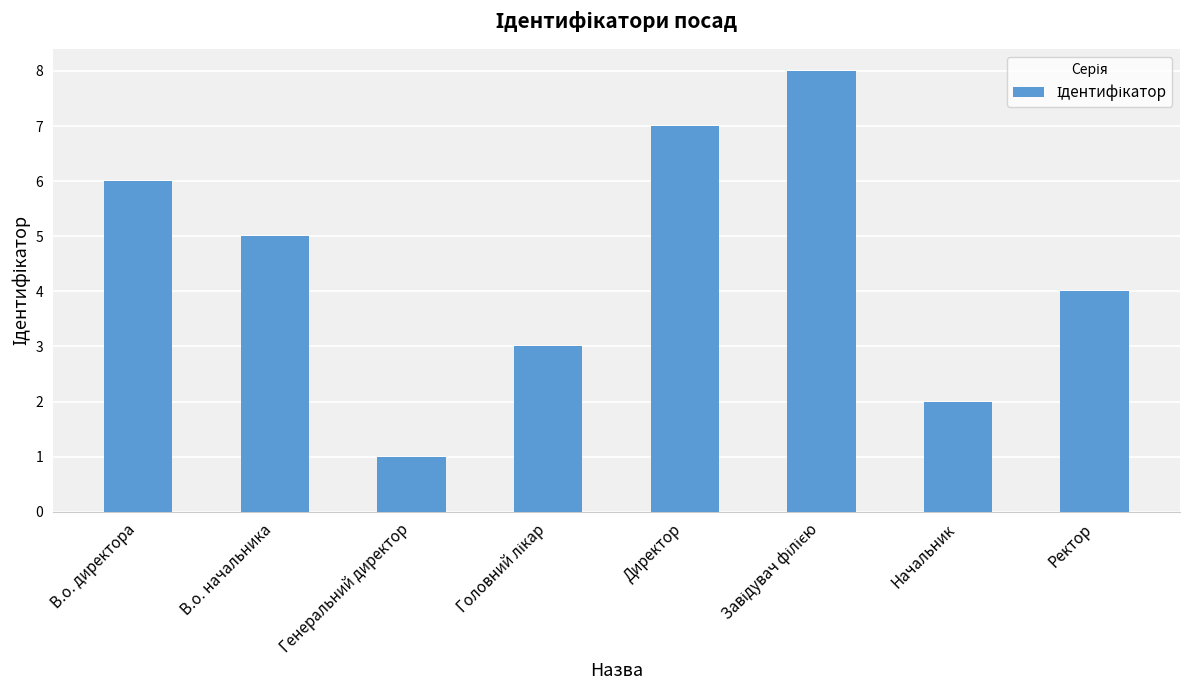

Reading left to right, extract all data points from this chart.

6	5	1	3	7	8	2	4